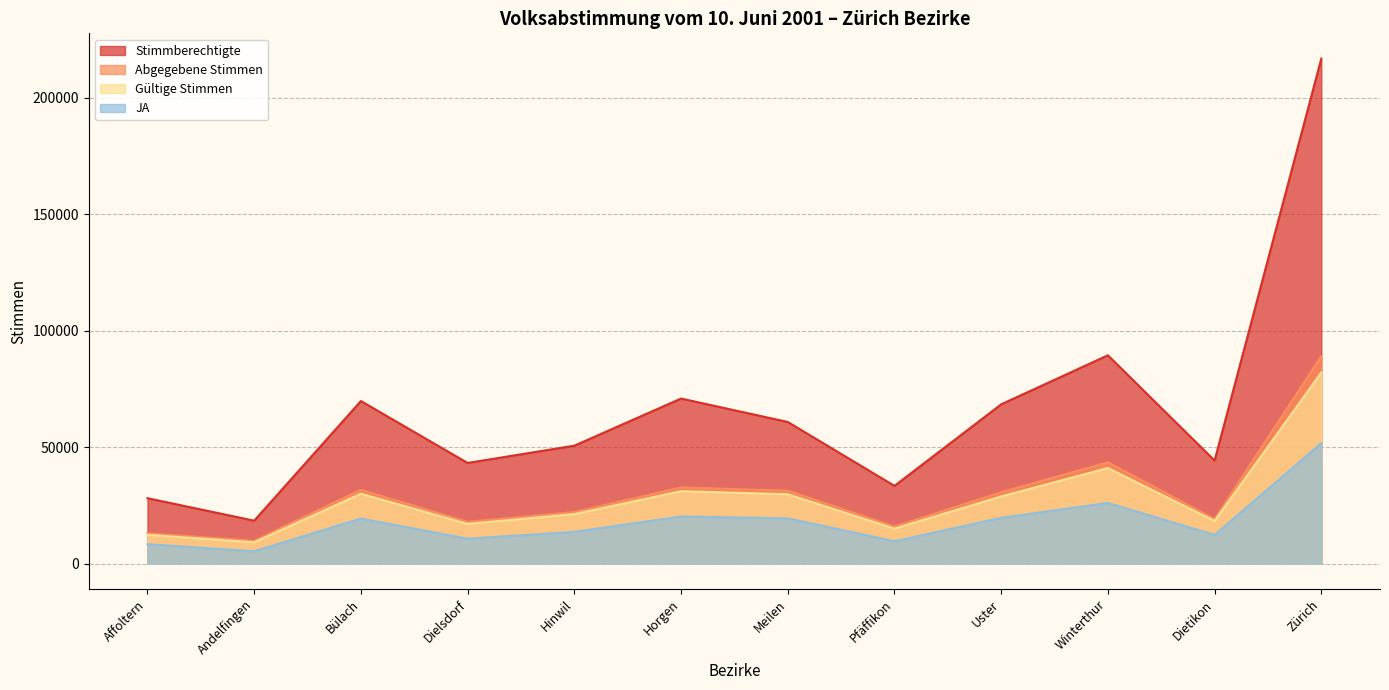

Which series has the largest total across all categories?

Stimmberechtigte